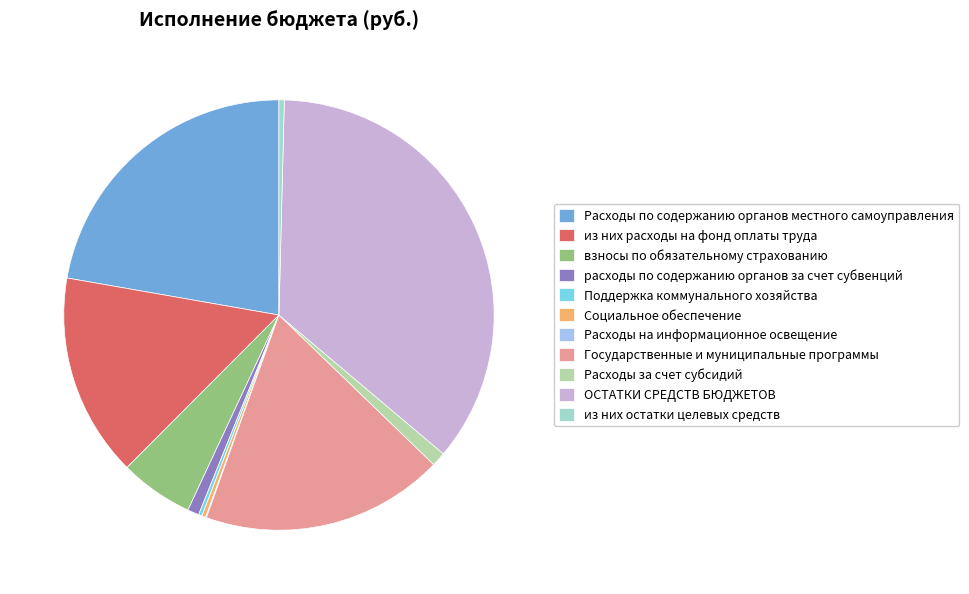

Which category has the biggest portion of the pie?

ОСТАТКИ СРЕДСТВ БЮДЖЕТОВ